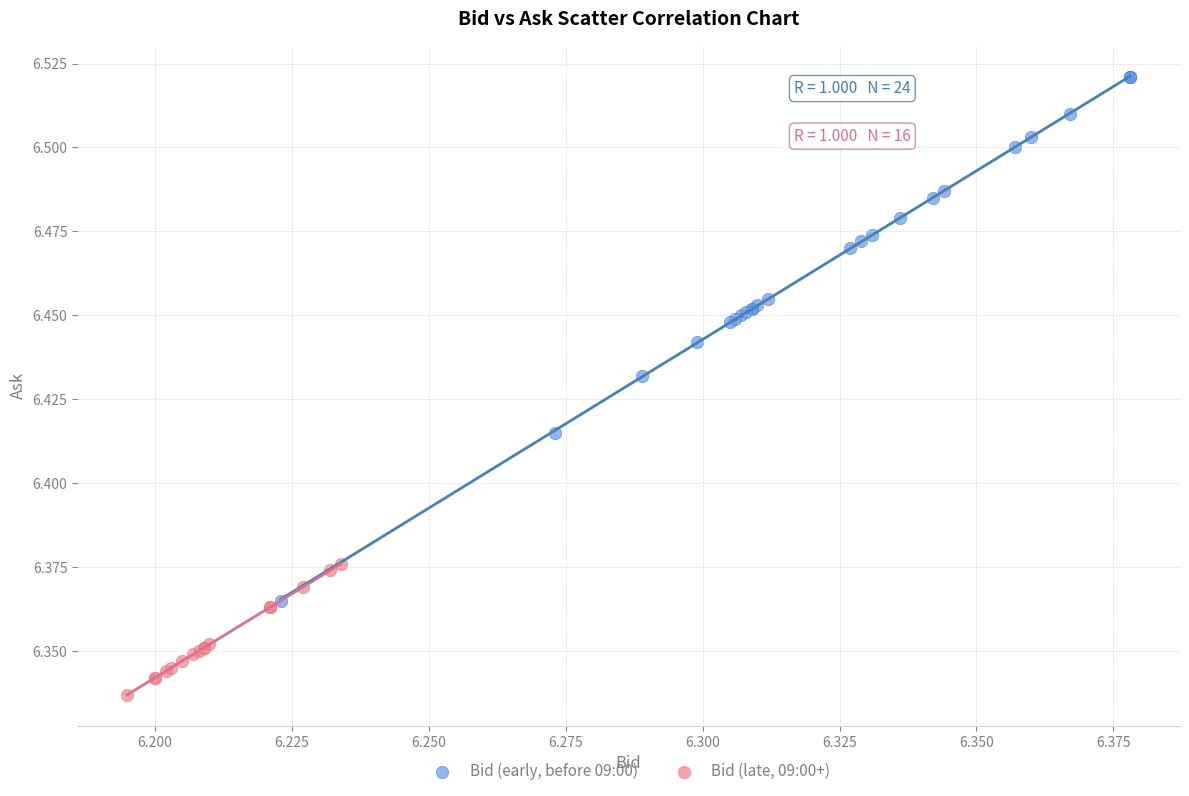

Which series contains the lowest Y value?

Bid (late, 09:00+)